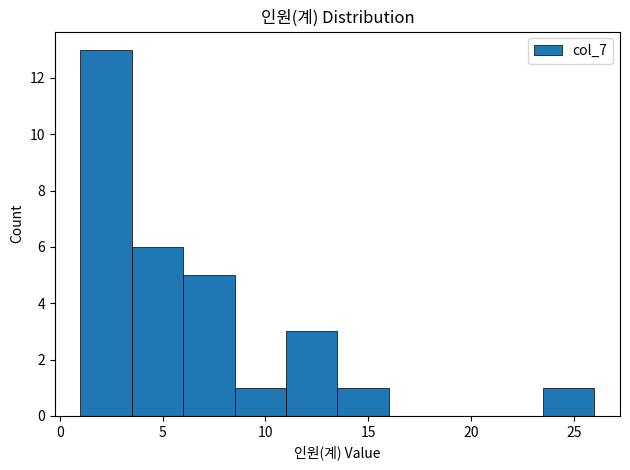

Reading left to right, transcribe this chart: for each bar, give the range it covers on the x-axis and its height. The values are not printed on the chart, so give them approximately, as read against the axis.

1.0 to 3.5: 13
3.5 to 6.0: 6
6.0 to 8.5: 5
8.5 to 11.0: 1
11.0 to 13.5: 3
13.5 to 16.0: 1
16.0 to 18.5: 0
18.5 to 21.0: 0
21.0 to 23.5: 0
23.5 to 26.0: 1